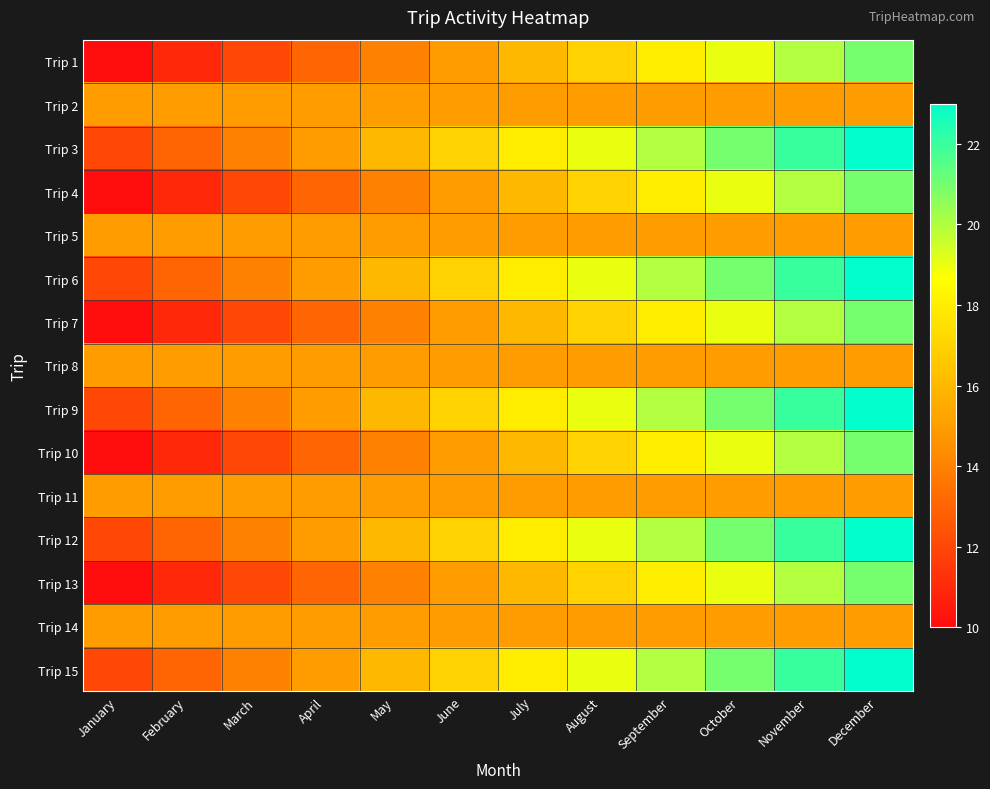

How many series are shown in this chart?

15